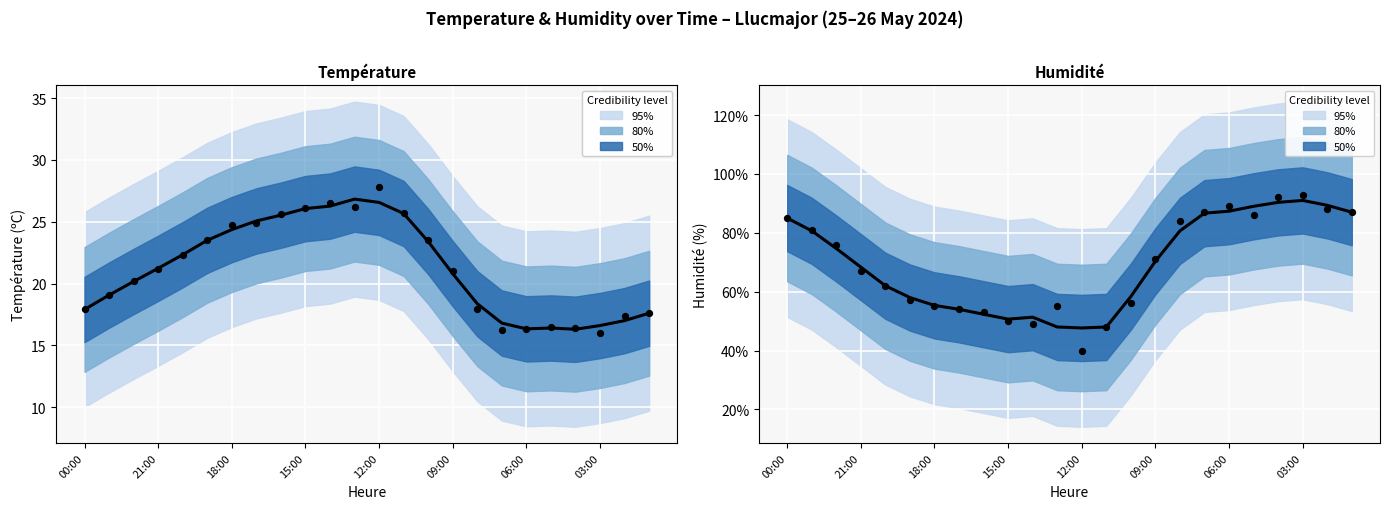

Which series has the largest total across all categories?

Humidité (%)